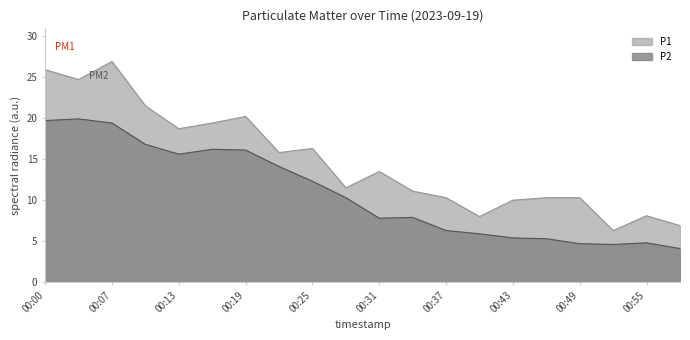

Reading left to right, extract all data points from this chart.

P1: 00:00=25.9	00:04=24.7	00:07=26.9	00:10=21.5	00:13=18.7	00:16=19.4	00:19=20.2	00:22=15.8	00:25=16.3	00:28=11.5	00:31=13.5	00:34=11.1	00:37=10.3	00:40=8.0	00:43=10.0	00:46=10.3	00:49=10.3	00:52=6.3	00:55=8.1	00:58=6.9
P2: 00:00=19.7	00:04=19.9	00:07=19.4	00:10=16.8	00:13=15.6	00:16=16.2	00:19=16.1	00:22=14.1	00:25=12.3	00:28=10.3	00:31=7.8	00:34=7.9	00:37=6.3	00:40=5.9	00:43=5.4	00:46=5.3	00:49=4.7	00:52=4.6	00:55=4.8	00:58=4.1